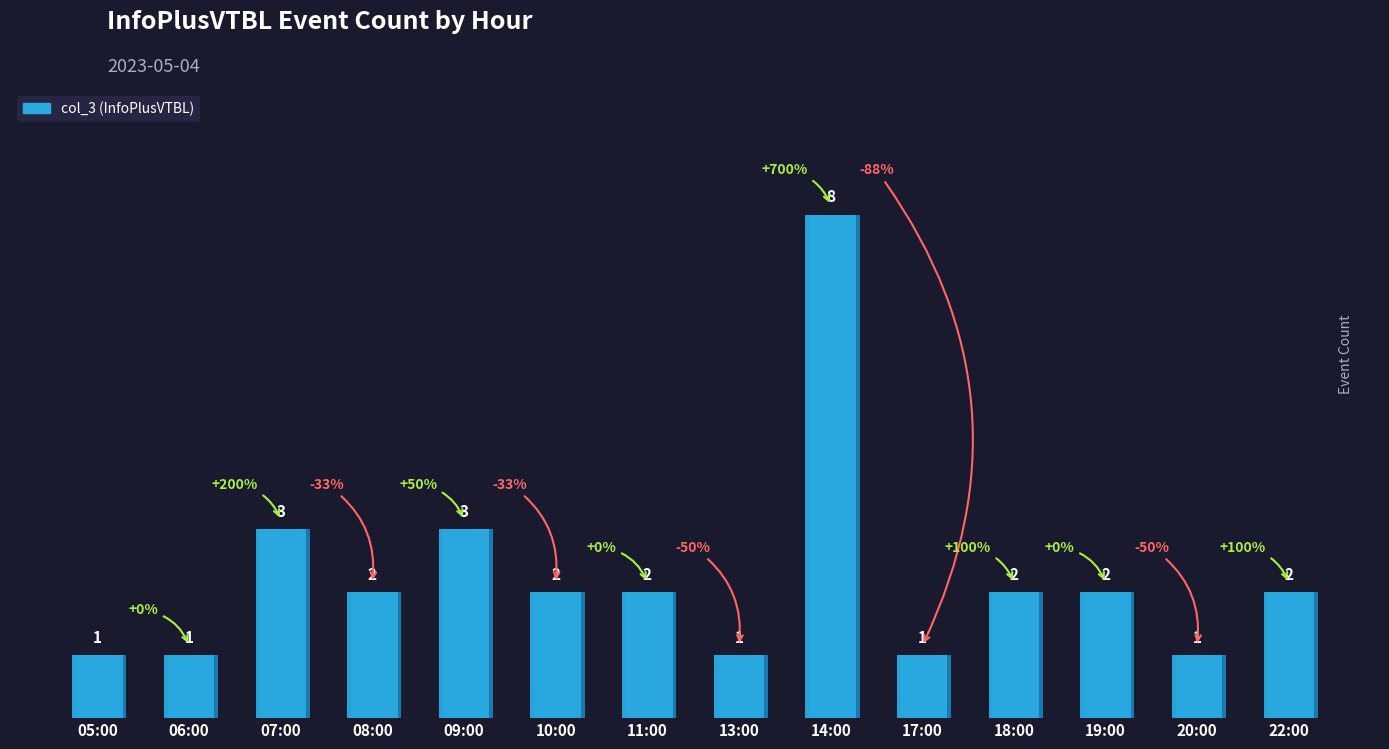

What is the maximum value shown in the chart?

8